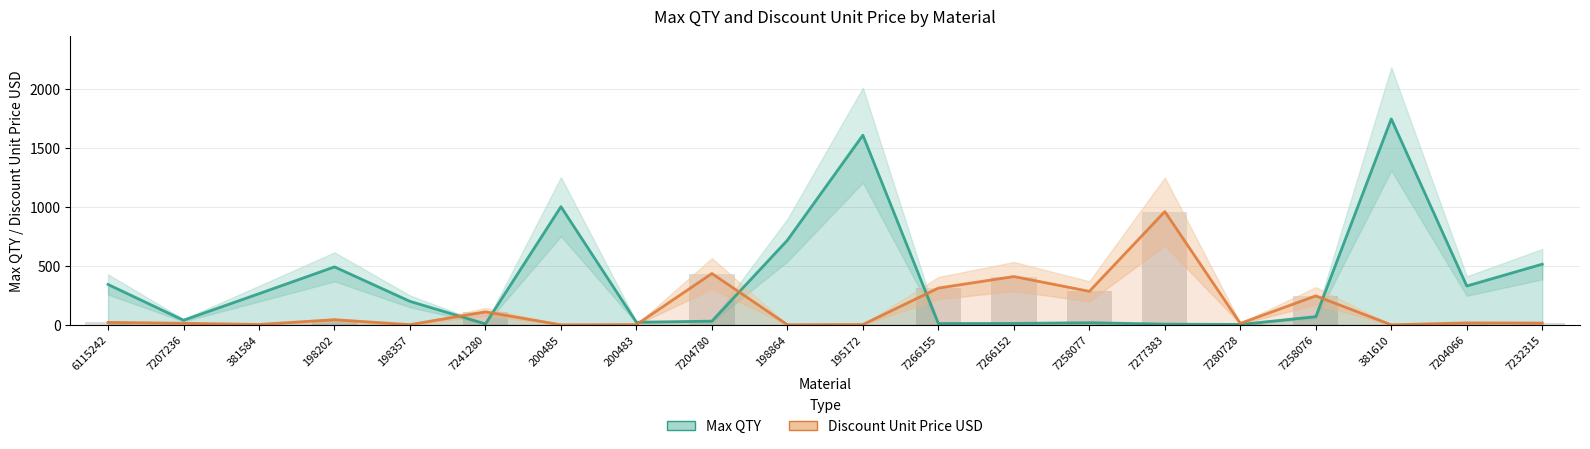

Which series has the largest total across all categories?

Max QTY